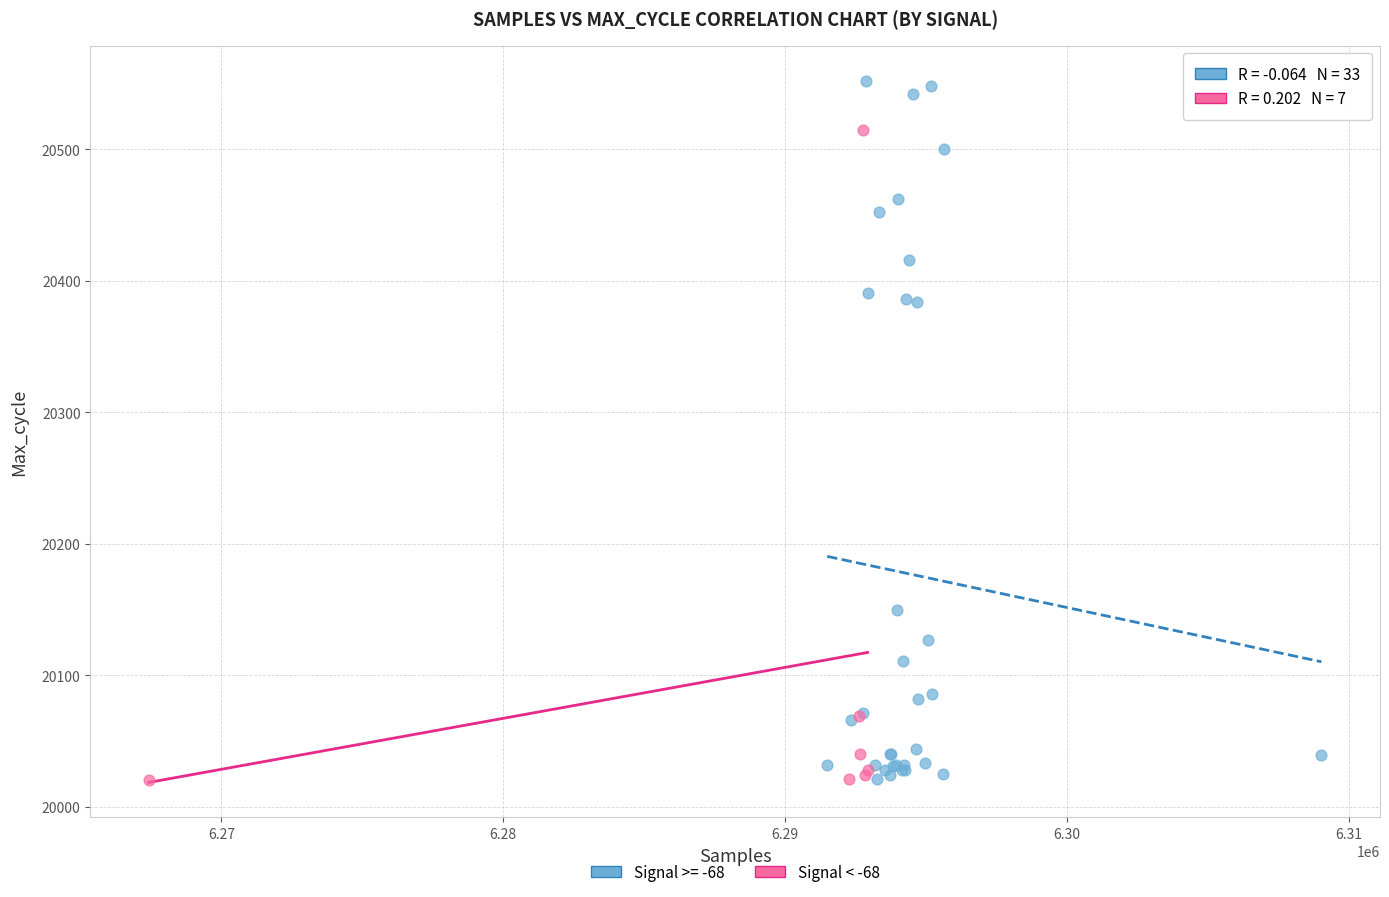

Which series reaches the maximum Y coordinate?

Signal >= -68